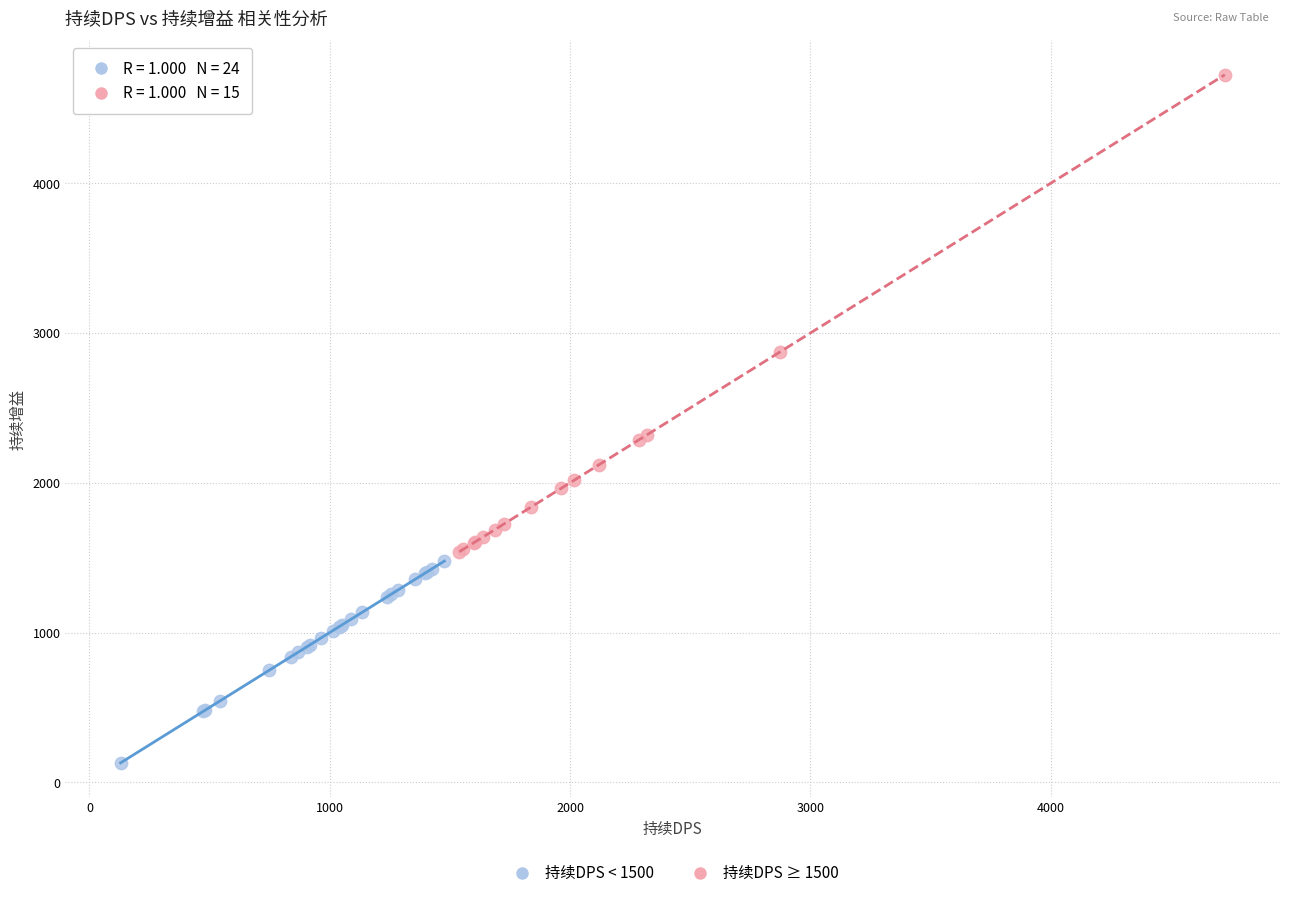

Which series has the largest Y range (max minus min)?

持续DPS ≥ 1500